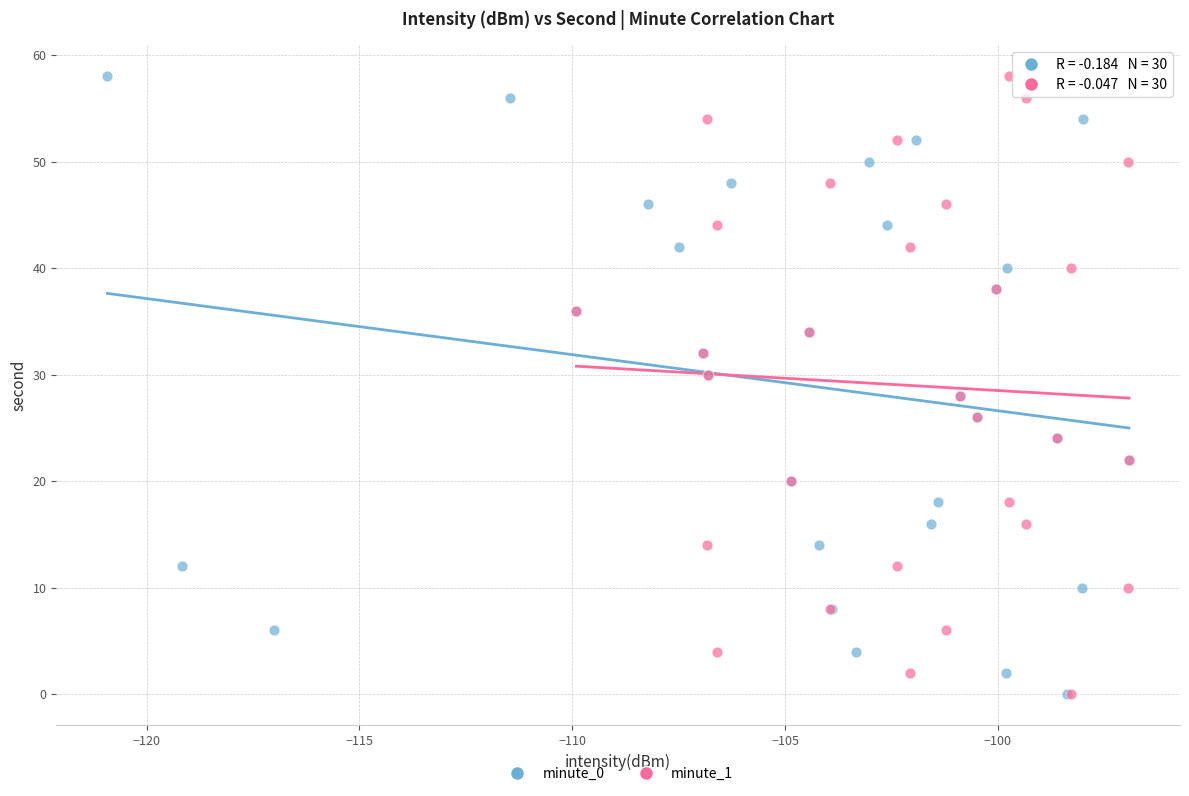

What are all the series names shown in the legend?

minute_0, minute_1